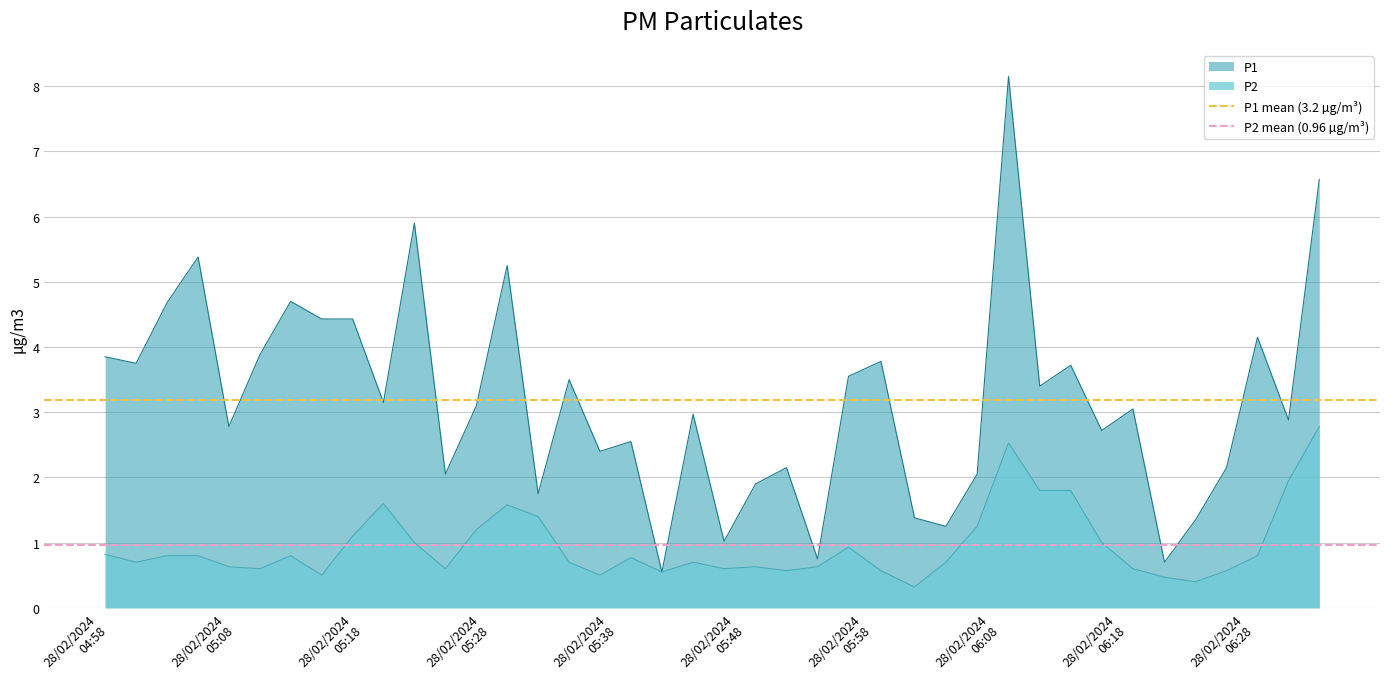

What is the highest value of the P1 series?

8.2